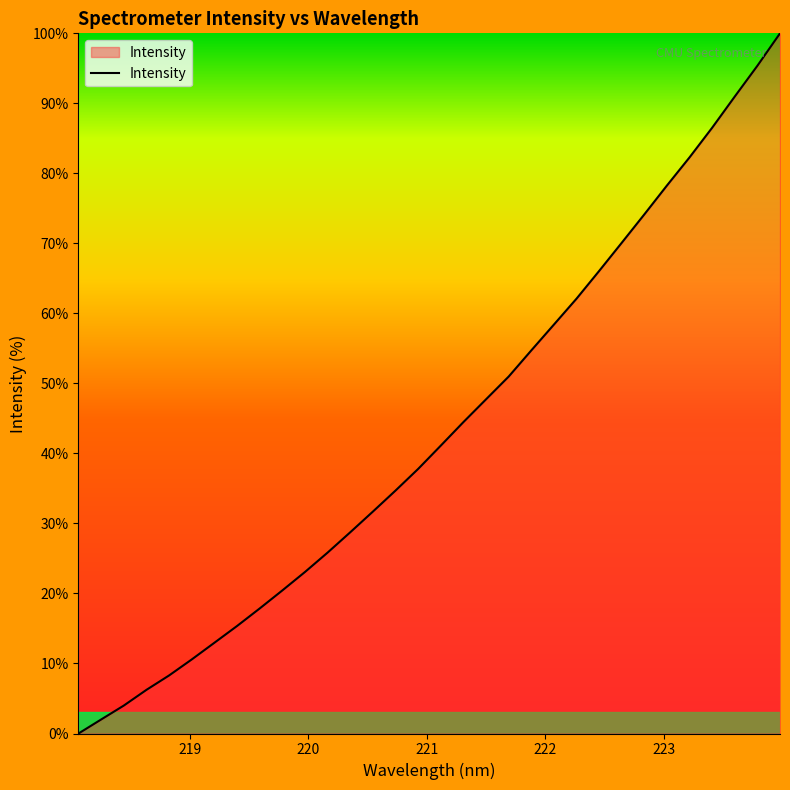

What is the maximum value shown in the chart?

100.0